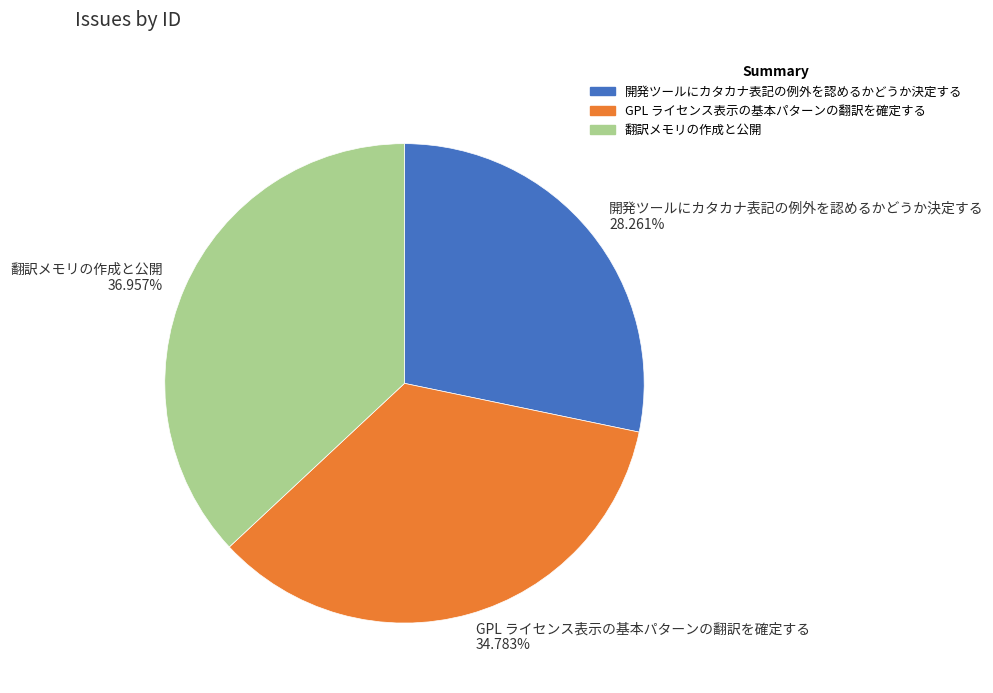

What percentage is the GPL ライセンス表示の基本パターンの翻訳を確定する slice, to the nearest percent?

35%